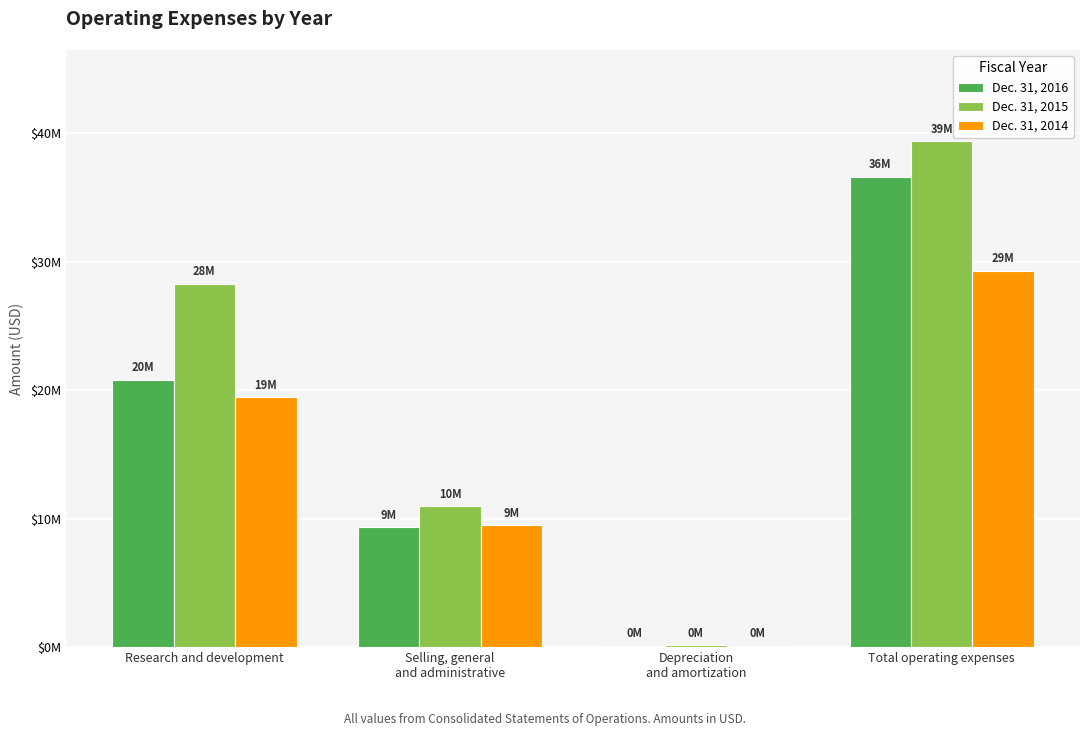

What is the approximate value of Dec. 31, 2014 at Total operating expenses?

29279000